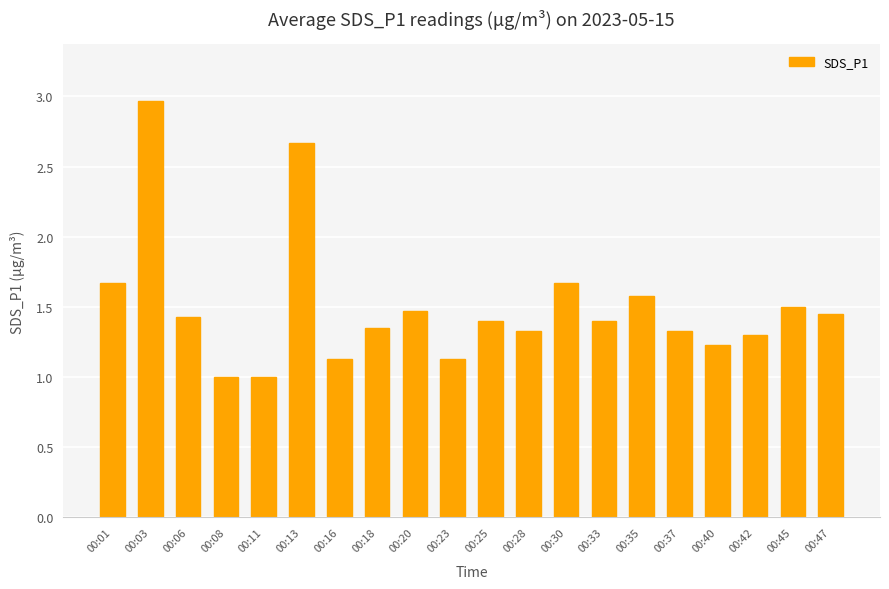

The chart shows a value of 2.5 at 00:06. True or false?

False